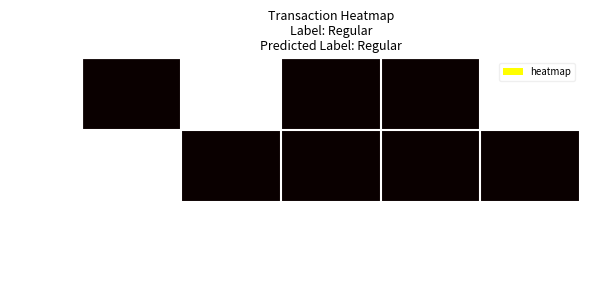

Reading left to right, transcribe all the data shown in this chart.

bd944322…: direction=0	io_index=1	valid_mainchain=0	value=0	time_stamp=1
355b03cb…: direction=1	io_index=0	valid_mainchain=0	value=0	time_stamp=0